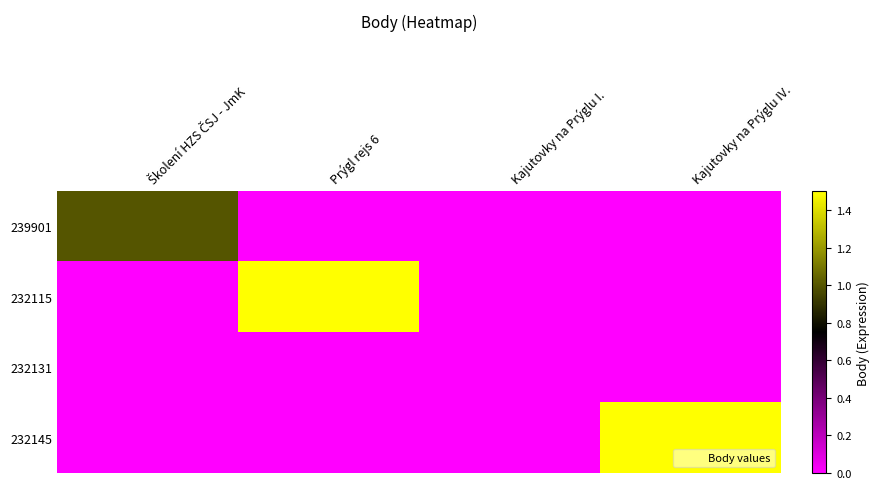

Reading right to left, what are all the values shown in this chart?

239901: Kajutovky na Prýglu IV.=0.0	Kajutovky na Prýglu I.=0.0	Prýgl rejs 6=0.0	Školení HZS ČSJ - JmK=1.0
232115: Kajutovky na Prýglu IV.=0.0	Kajutovky na Prýglu I.=0.0	Prýgl rejs 6=1.5	Školení HZS ČSJ - JmK=0.0
232131: Kajutovky na Prýglu IV.=0.0	Kajutovky na Prýglu I.=0.0	Prýgl rejs 6=0.0	Školení HZS ČSJ - JmK=0.0
232145: Kajutovky na Prýglu IV.=1.5	Kajutovky na Prýglu I.=0.0	Prýgl rejs 6=0.0	Školení HZS ČSJ - JmK=0.0